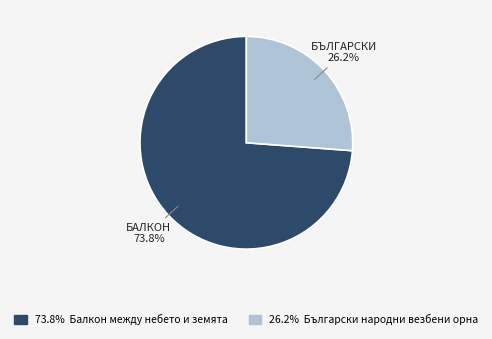

Rank the categories by value from highest to lowest.

Балкон между небето и земята, Български народни везбени орнаменти